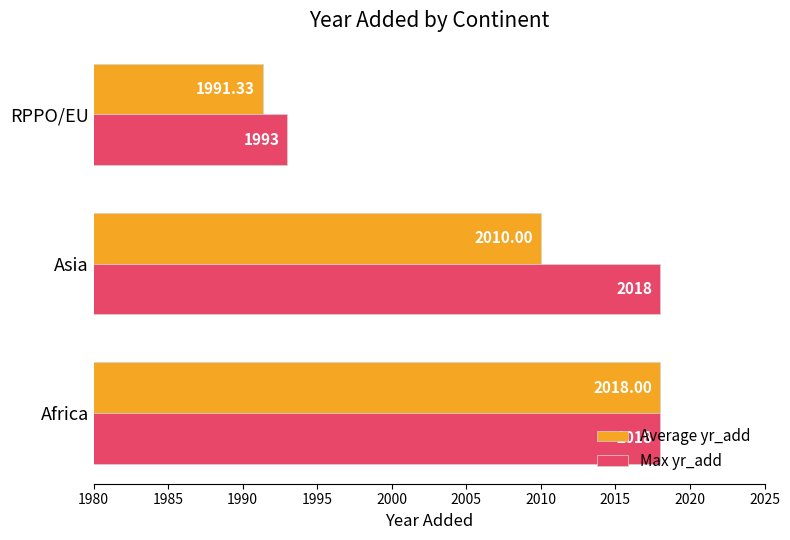

List the labels in order of Average yr_add value, smallest first.

RPPO/EU, Asia, Africa